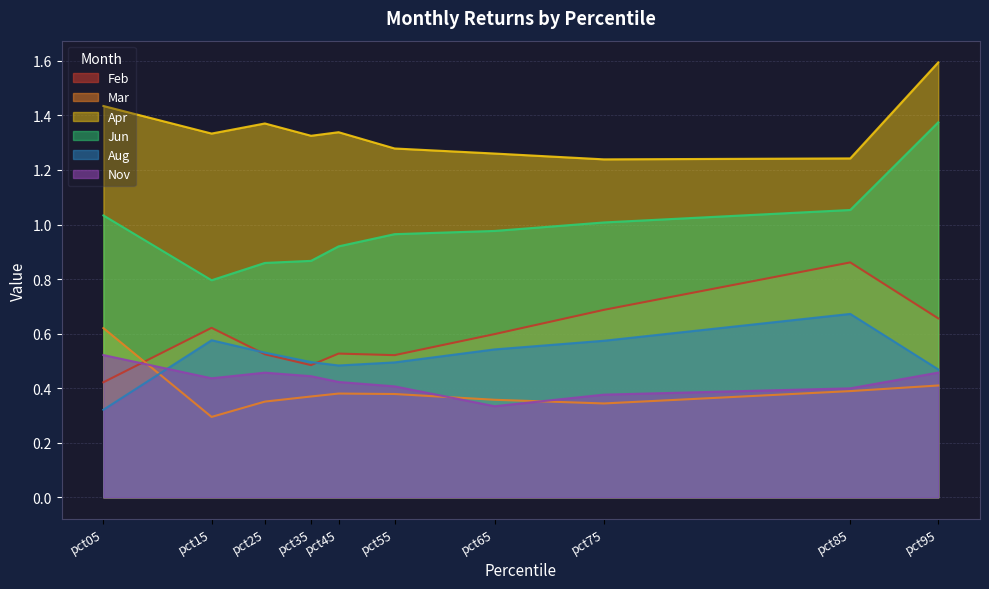

What is the sum of the Jun values at pct85 and pct95?

2.4